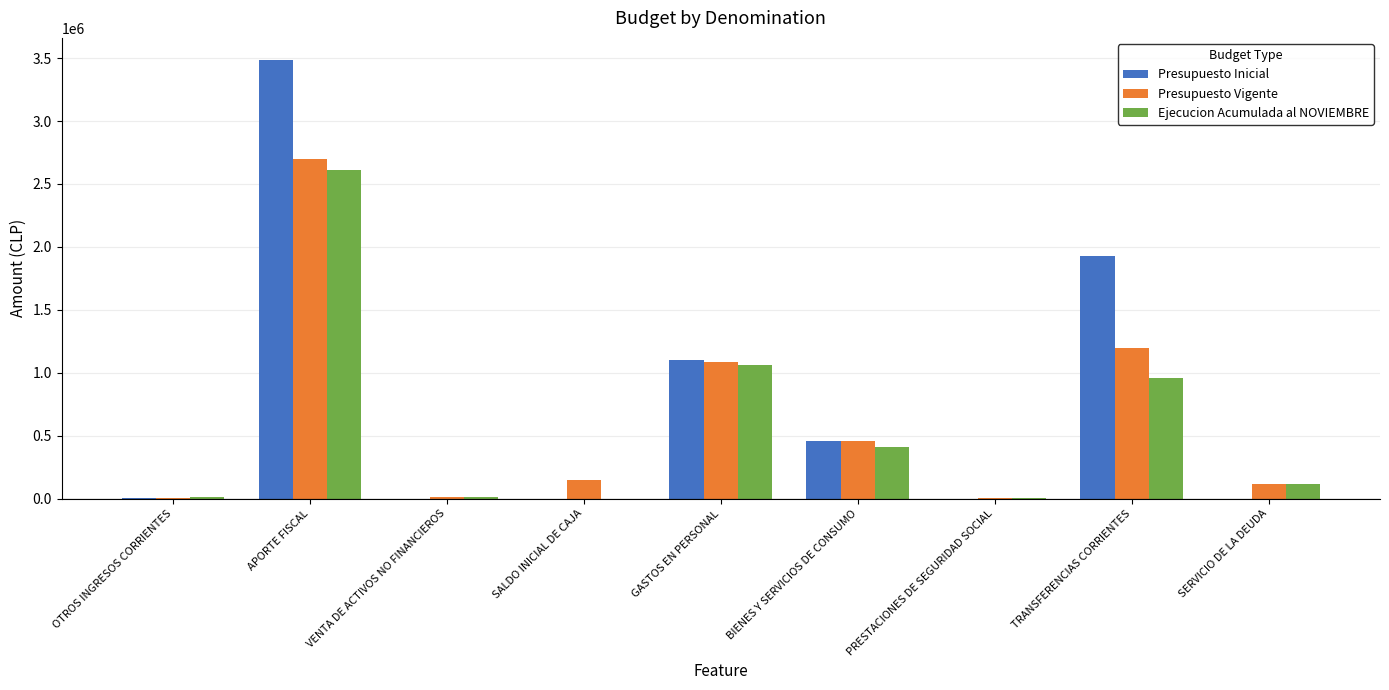

What is the approximate value of Presupuesto Inicial at APORTE FISCAL?

3486480